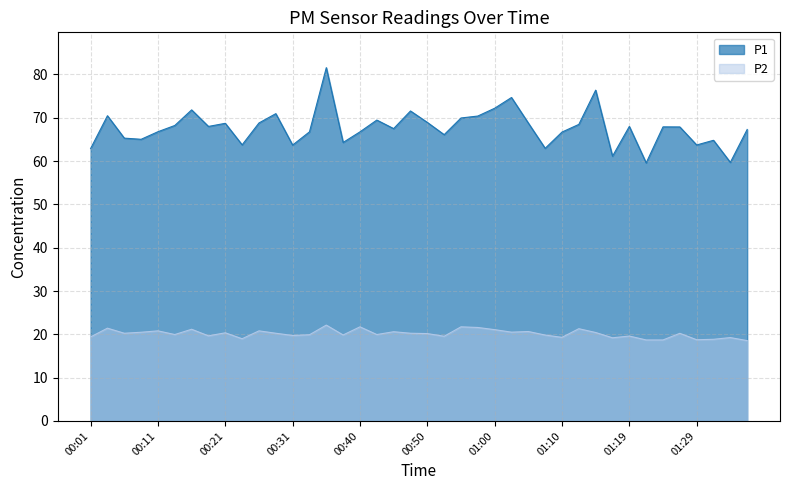

True or false: P1 and P2 intersect in this chart.

False